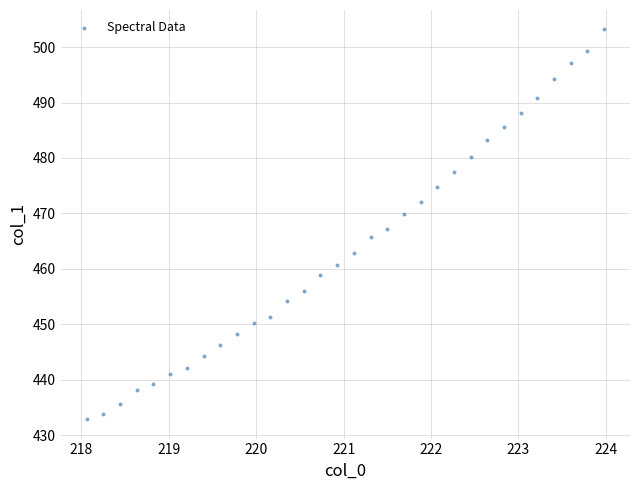

What is the range of Y values (max minus min)?

70.3